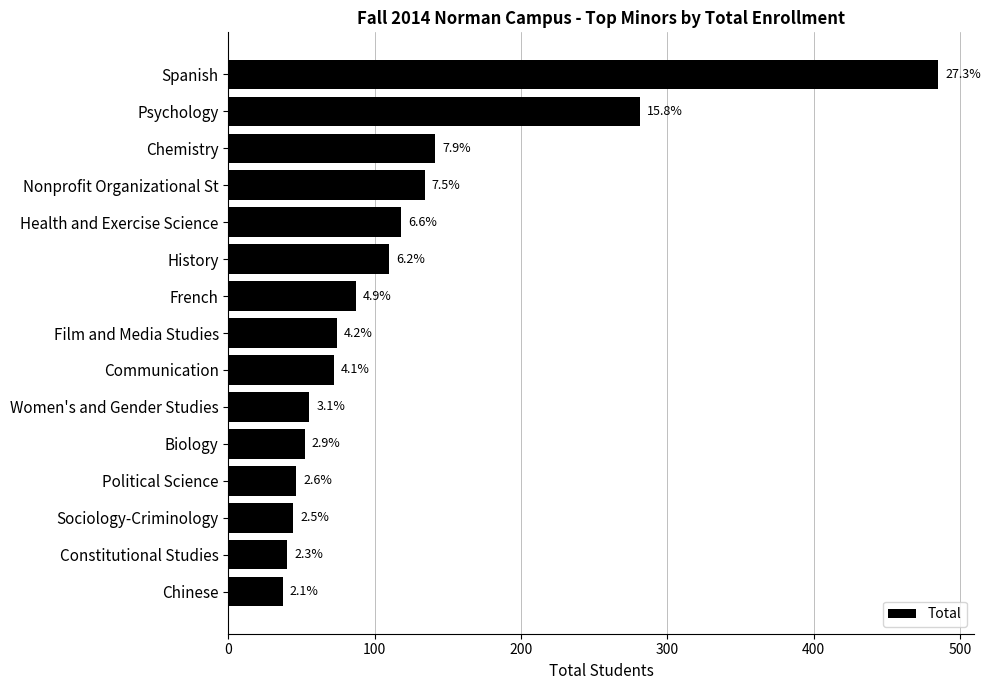

How many bars are there in total?

15